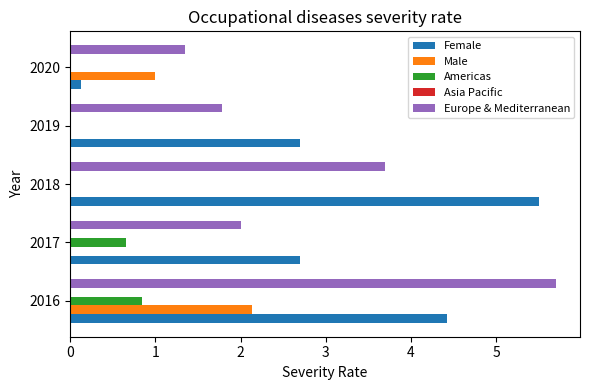

Which series has the largest total across all categories?

Female